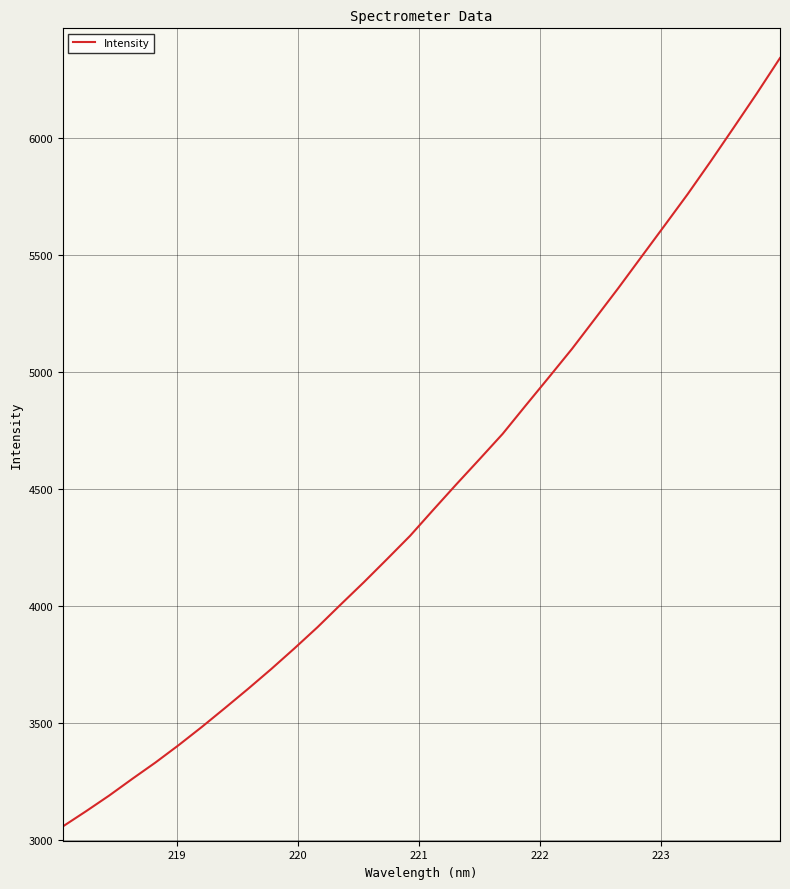

What is the difference between the maximum and minimum values?

3283.2